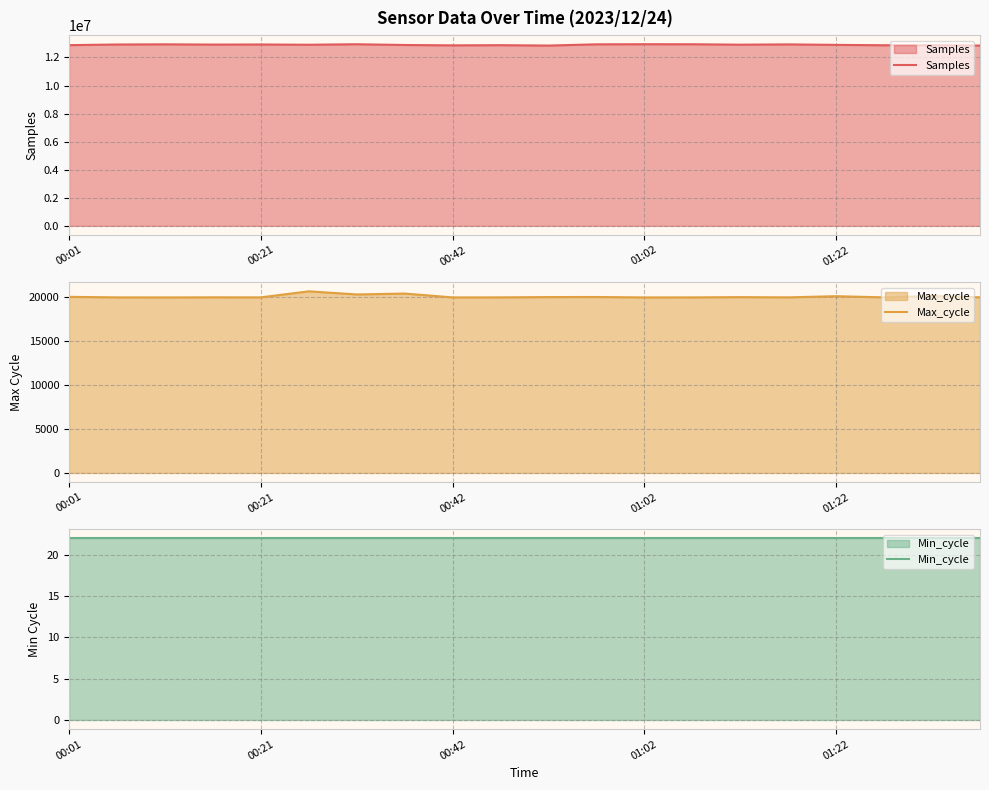

The Max_cycle series shows 19931 at 19. True or false?

True